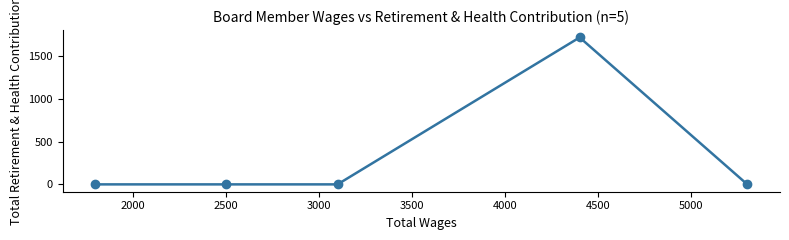

How many points are higher than both their immediate neighbors (excluding endpoints)?

1